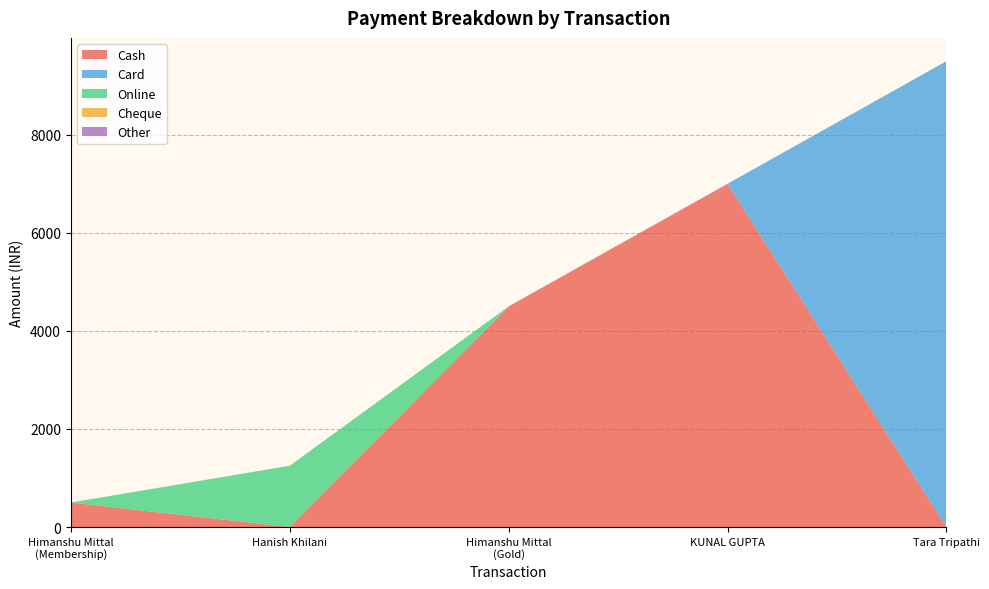

Reading right to left, what are all the values shown in this chart?

Cash: Tara Tripathi=0	KUNAL GUPTA=7000	Himanshu Mittal
(Gold)=4500	Hanish Khilani=0	Himanshu Mittal
(Membership)=500
Card: Tara Tripathi=9500	KUNAL GUPTA=0	Himanshu Mittal
(Gold)=0	Hanish Khilani=0	Himanshu Mittal
(Membership)=0
Online: Tara Tripathi=0	KUNAL GUPTA=0	Himanshu Mittal
(Gold)=0	Hanish Khilani=1250	Himanshu Mittal
(Membership)=0
Cheque: Tara Tripathi=0	KUNAL GUPTA=0	Himanshu Mittal
(Gold)=0	Hanish Khilani=0	Himanshu Mittal
(Membership)=0
Other: Tara Tripathi=0	KUNAL GUPTA=0	Himanshu Mittal
(Gold)=0	Hanish Khilani=0	Himanshu Mittal
(Membership)=0